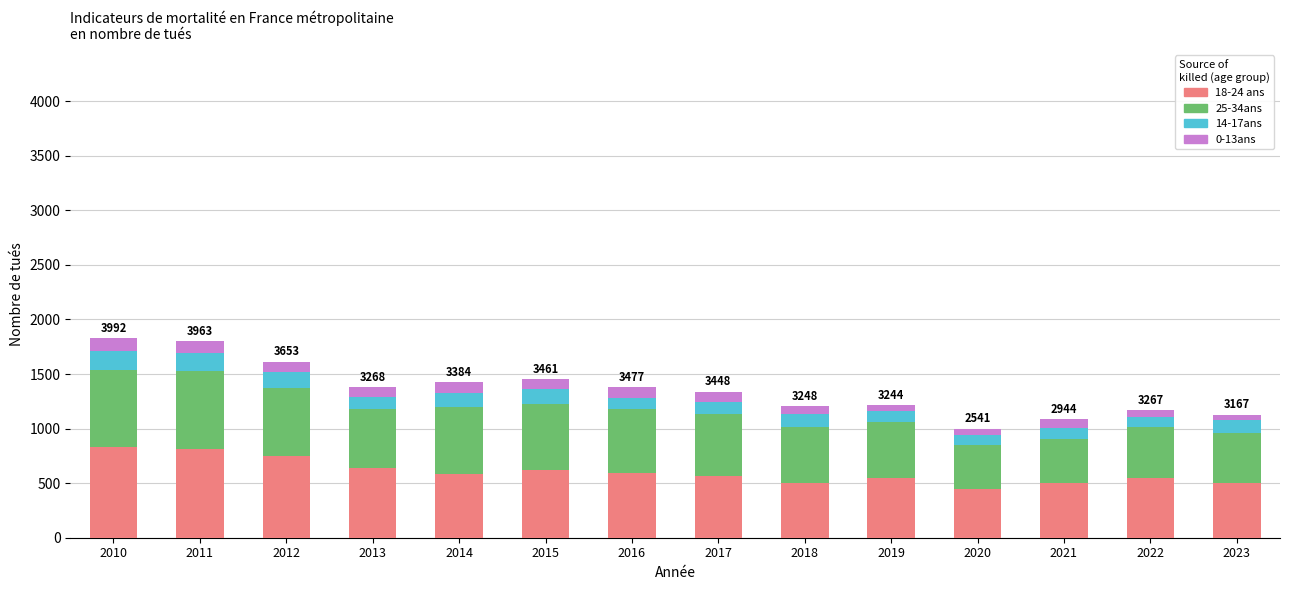

Between 2010 and 2015, which series saw the biggest shift?

18-24 ans